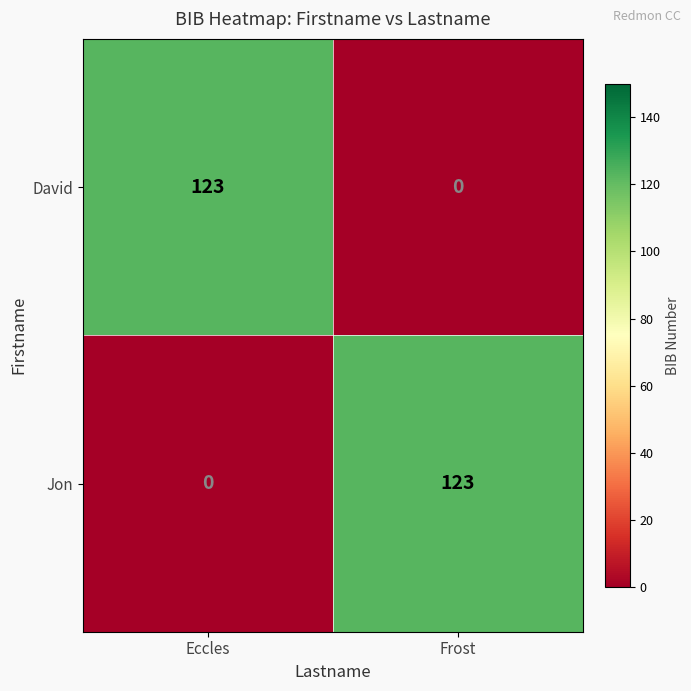

True or false: David has a value of 55 at Eccles.

False